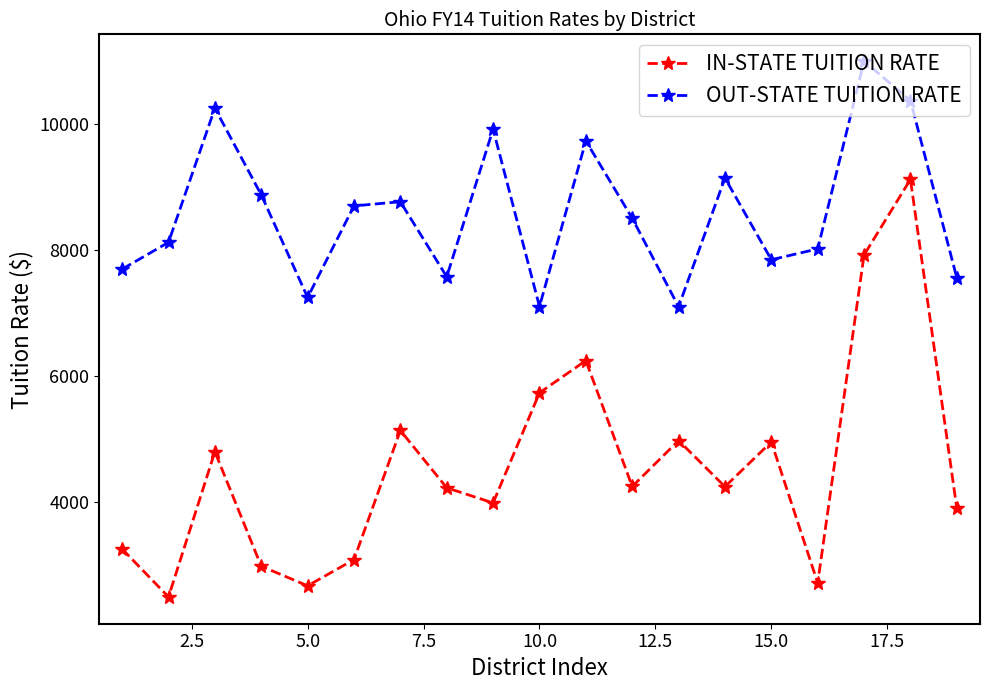

What is the value of the OUT-STATE TUITION RATE point at the 13th from the left?

7098.5